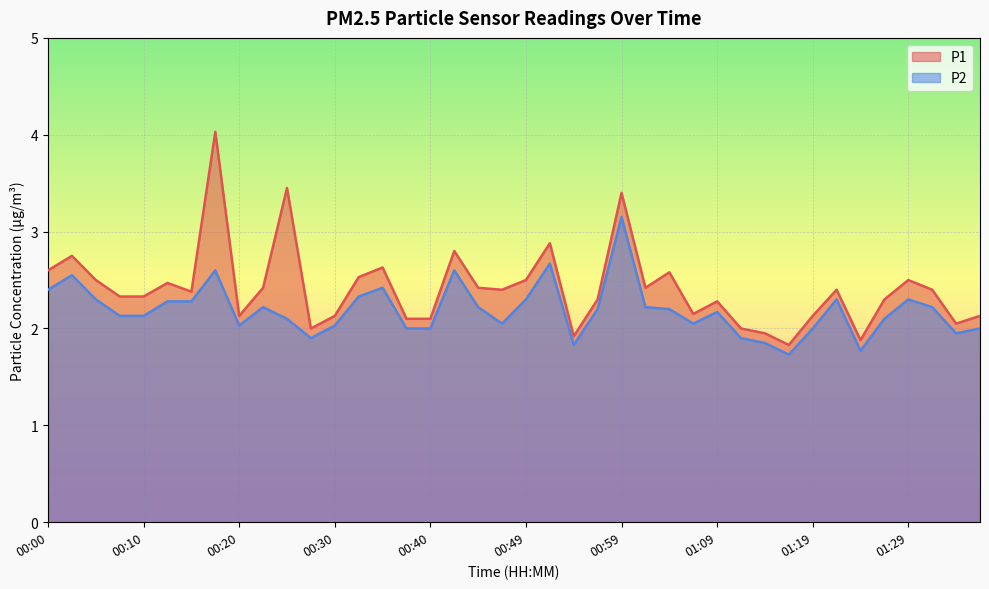

Which series changed the most between 00:12 and 01:19?

P1